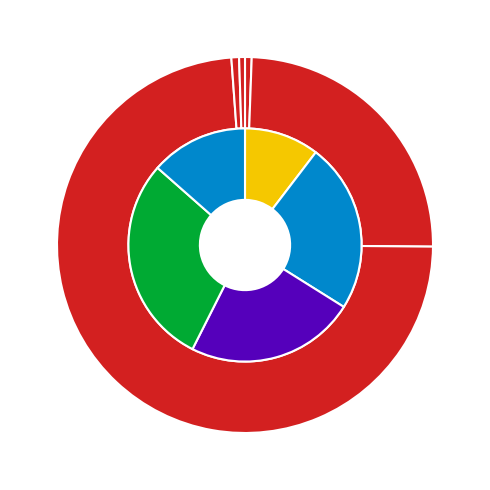

Is it true that 2020-892028 is 29% of the pie?

False